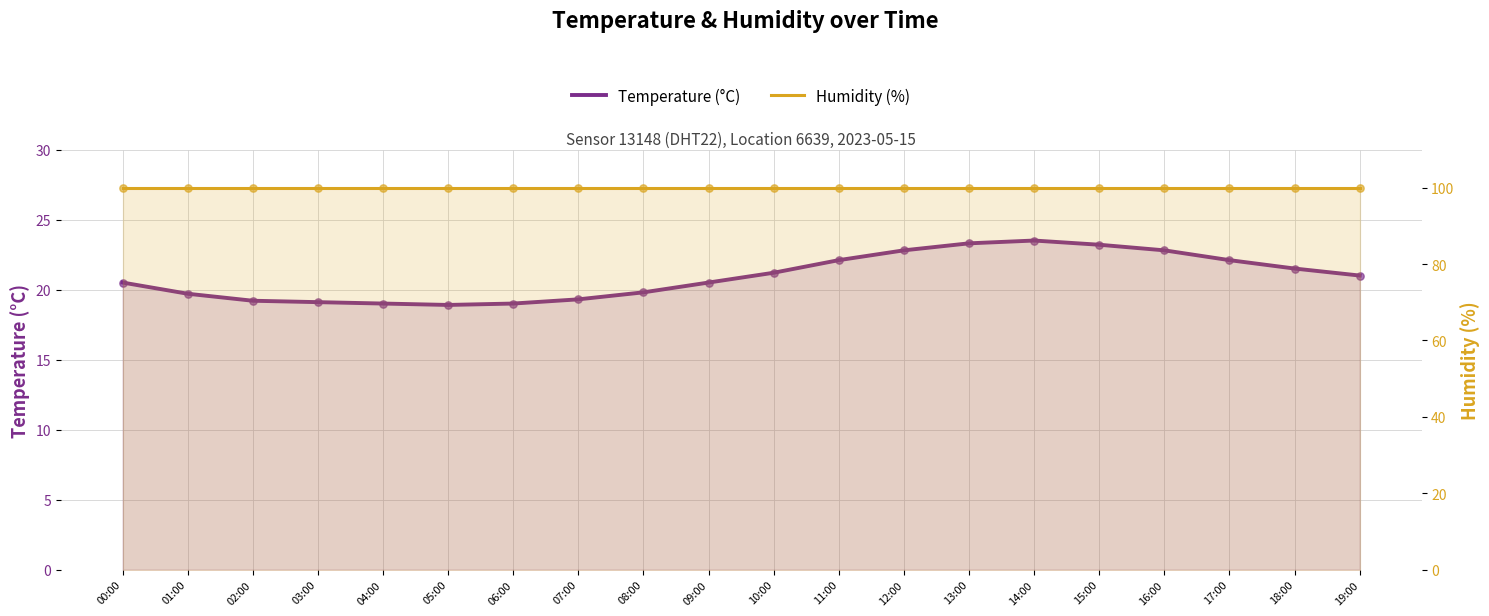

Which series has the largest Y range (max minus min)?

Temperature (°C)